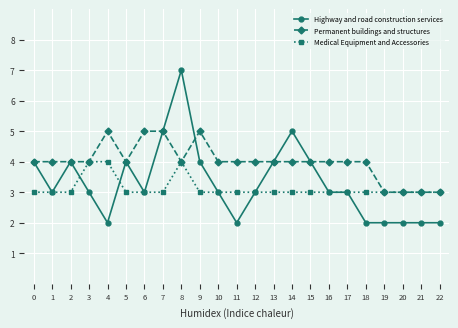

The value of Highway and road construction services at 8 is 12. True or false?

False